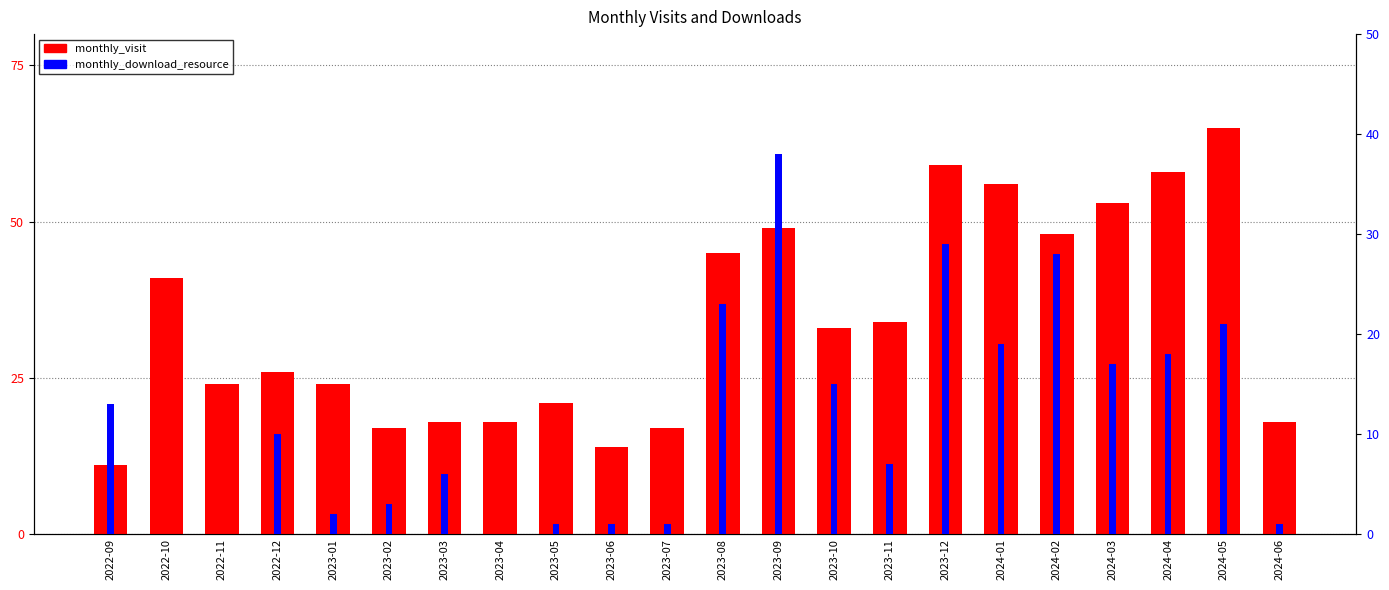

What is the highest value of the monthly_visit series?

65